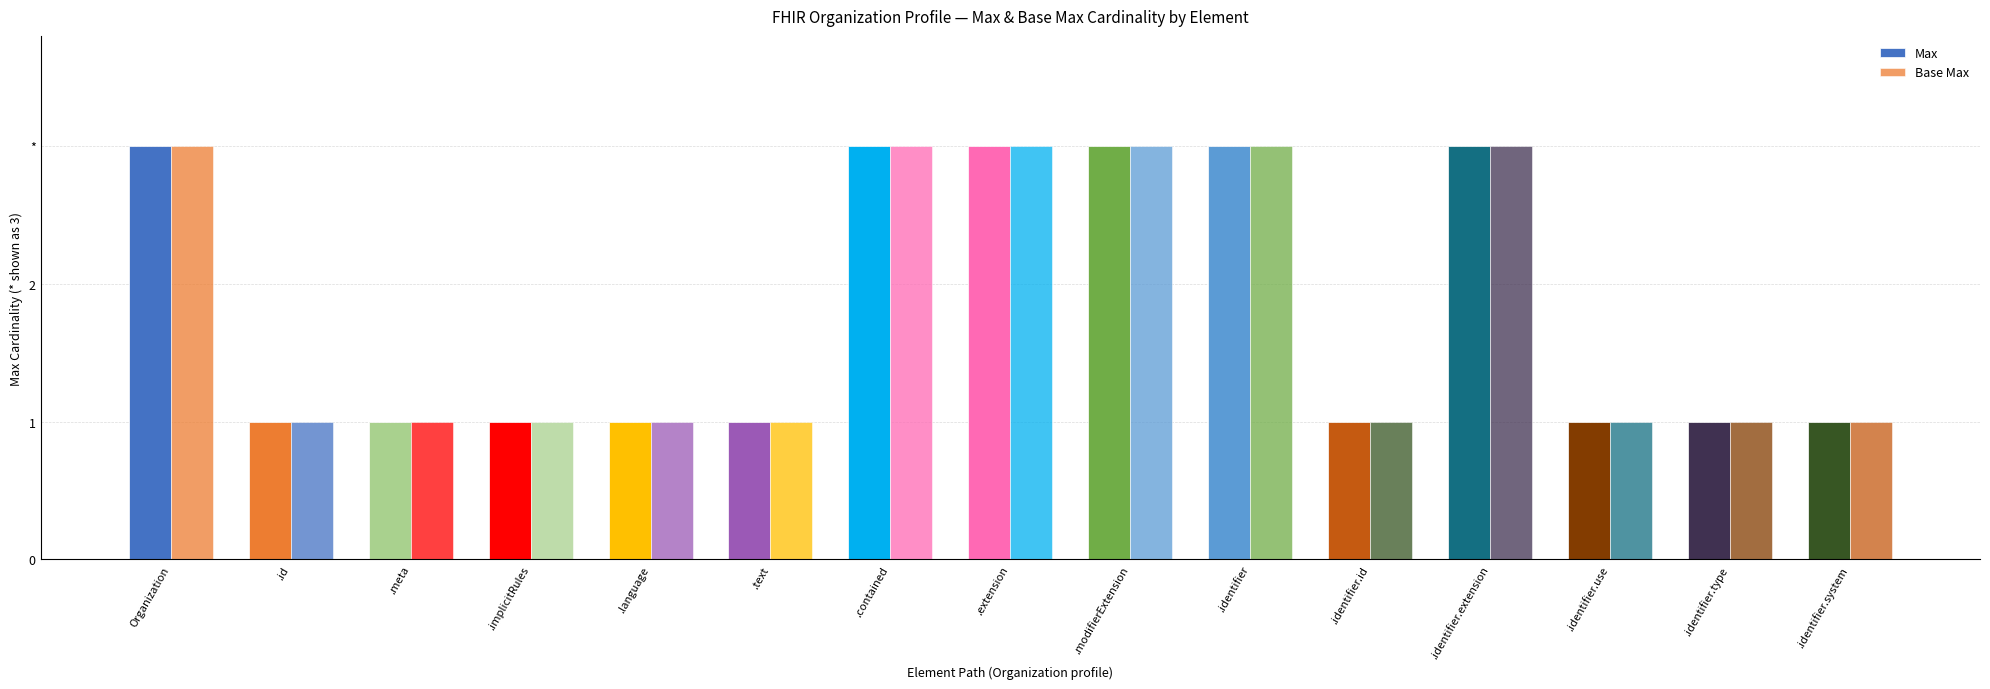

What is the greatest value displayed?

3